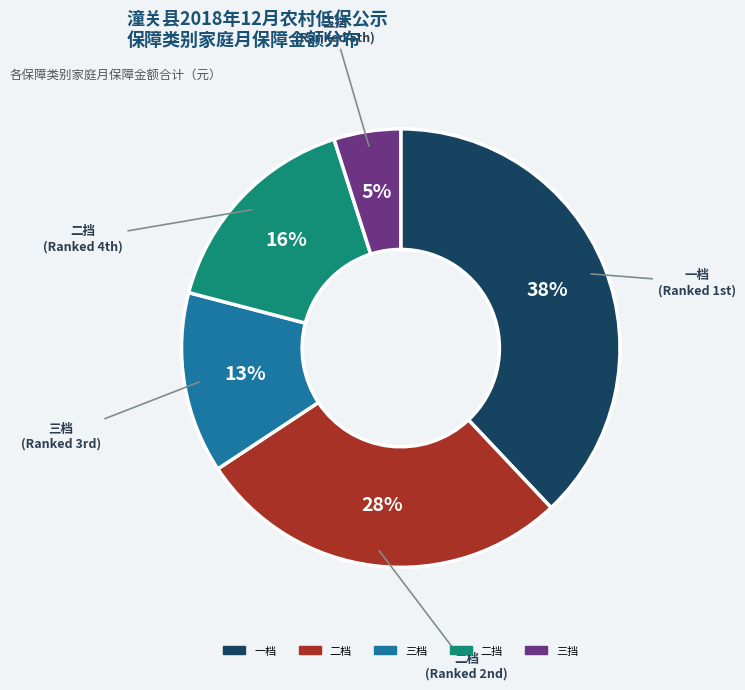

To the nearest percent, what percentage of the pie is 二挡?

16%